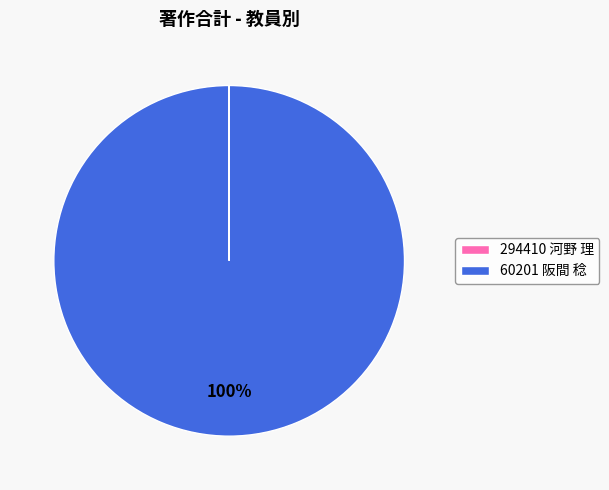

To the nearest percent, what portion does 60201 阪間 稔 represent?

100%